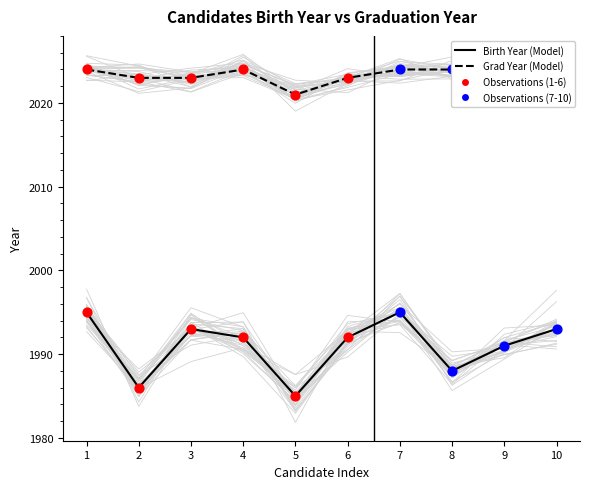

At how many categories does at least one series exceed 2018?

10